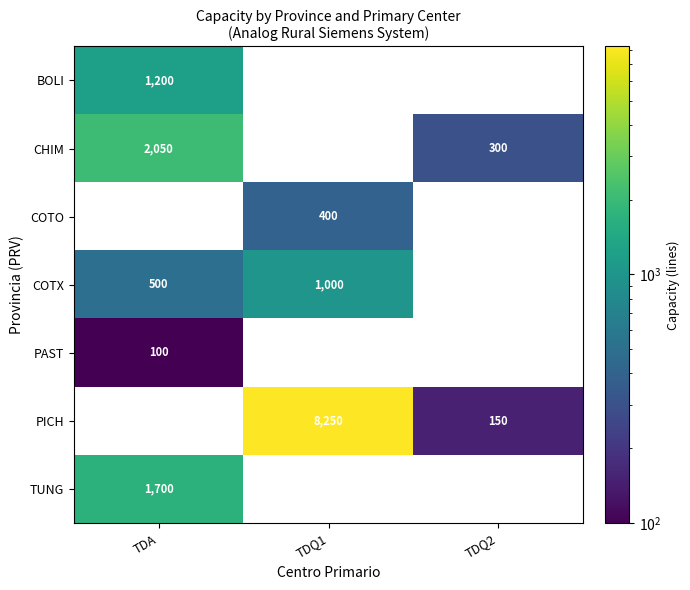

What is the difference between the PICH values at TDQ2 and TDQ1?

8100